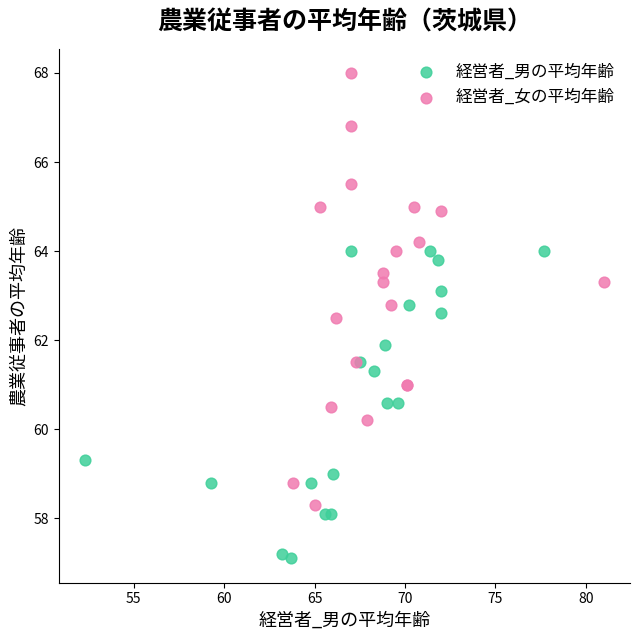

What are all the series names shown in the legend?

経営者_男の平均年齢, 経営者_女の平均年齢